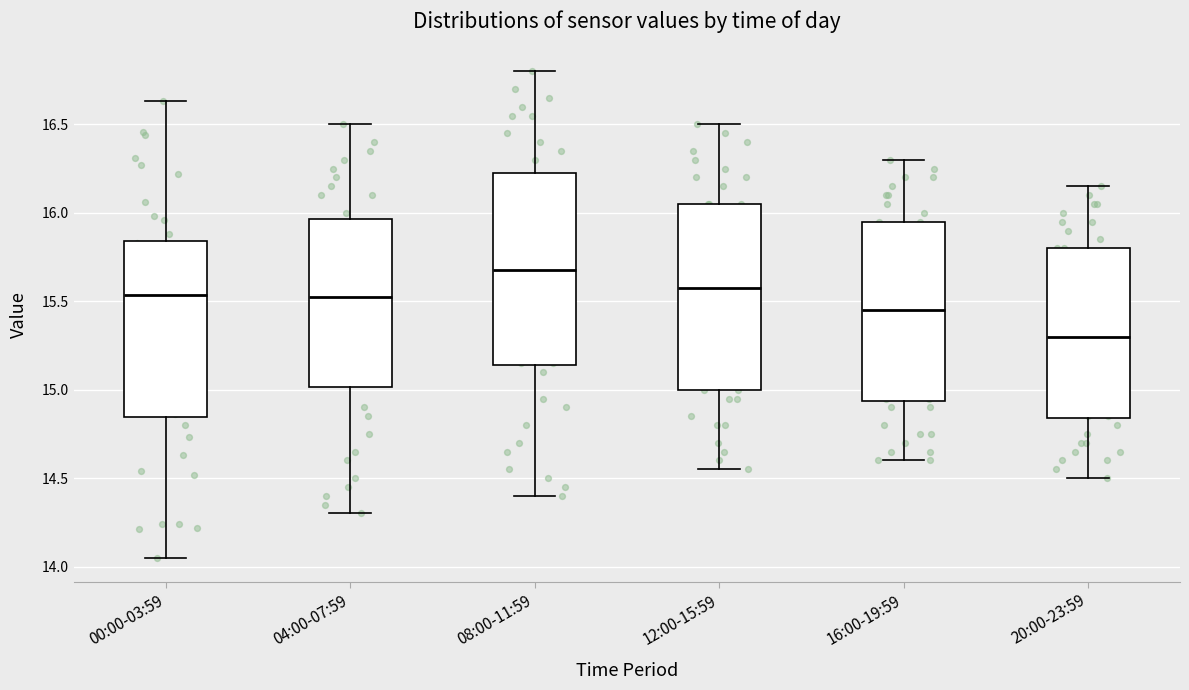

Reading left to right, transcribe this box plot: for each box, give where its median line is, the range the box spans, and where its two whiskers end, as read against the y-axis. The values are not printed on the chart, so give them approximately, as read against the axis.

00:00-03:59: median 15.55, box 14.85 to 15.85, whiskers 14.05 to 16.65
04:00-07:59: median 15.55, box 15.00 to 15.95, whiskers 14.30 to 16.50
08:00-11:59: median 15.70, box 15.15 to 16.25, whiskers 14.40 to 16.80
12:00-15:59: median 15.60, box 15.00 to 16.05, whiskers 14.55 to 16.50
16:00-19:59: median 15.45, box 14.95 to 15.95, whiskers 14.60 to 16.30
20:00-23:59: median 15.30, box 14.85 to 15.80, whiskers 14.50 to 16.15